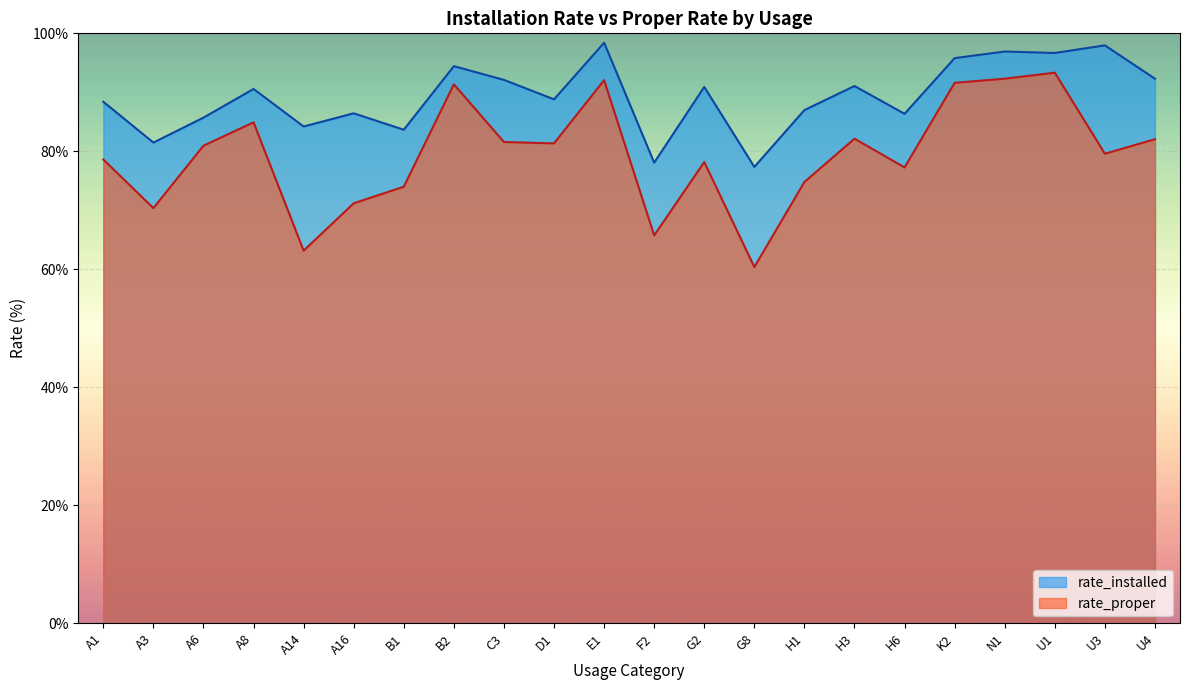

Which series has the largest total across all categories?

rate_installed